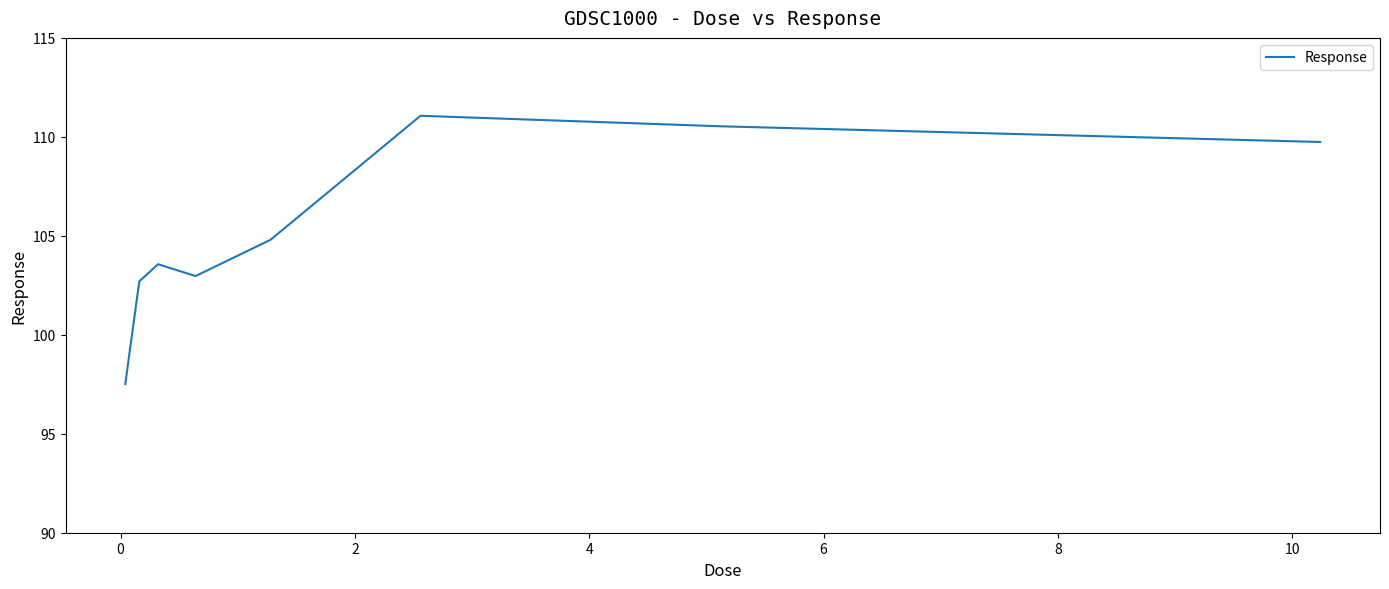

How many categories are shown in the chart?

9